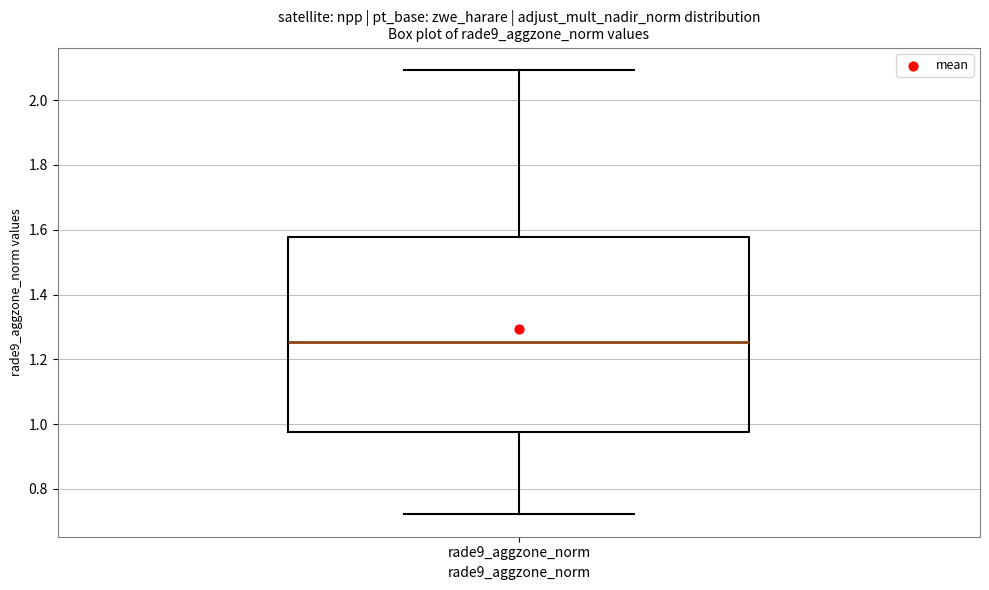

Transcribe this box plot: give where the median line is, the range the box spans, and where the two whiskers end, as read against the y-axis. The values are not printed on the chart, so give them approximately, as read against the axis.

median 1.26, box 0.98 to 1.58, whiskers 0.72 to 2.10